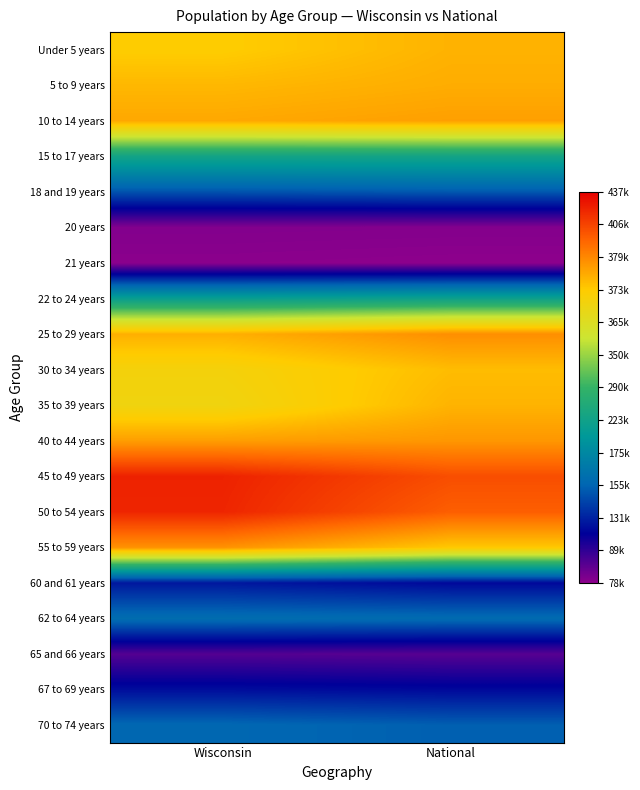

What is the difference between the highest and lowest values at Wisconsin?

2.9